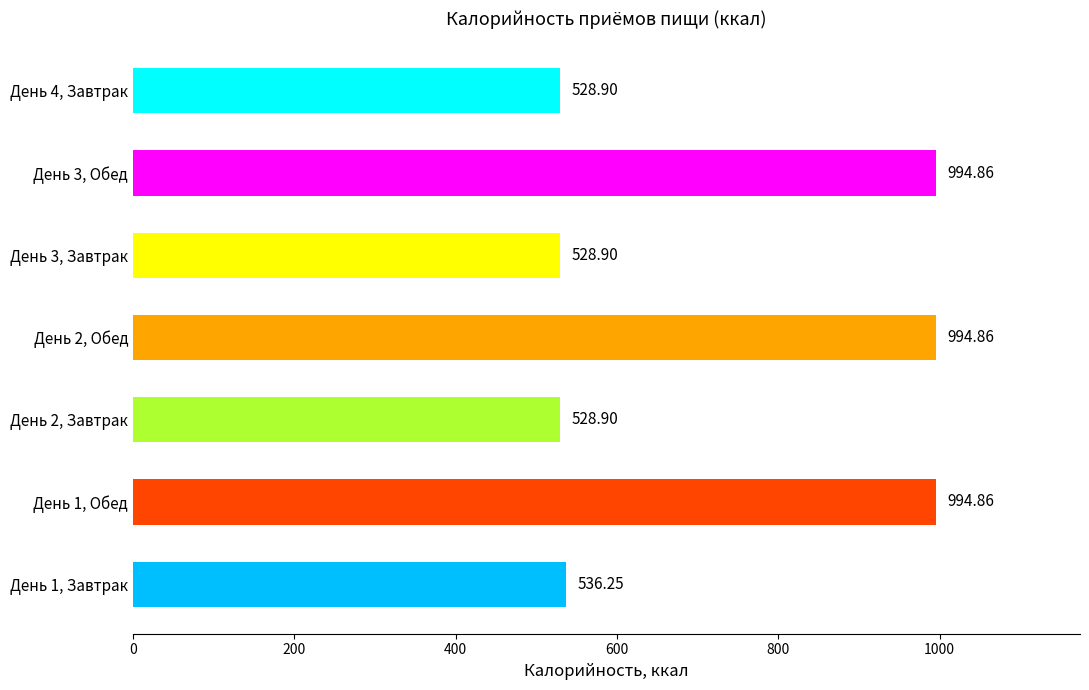

What is the difference between the second highest and minimum values?

466.0